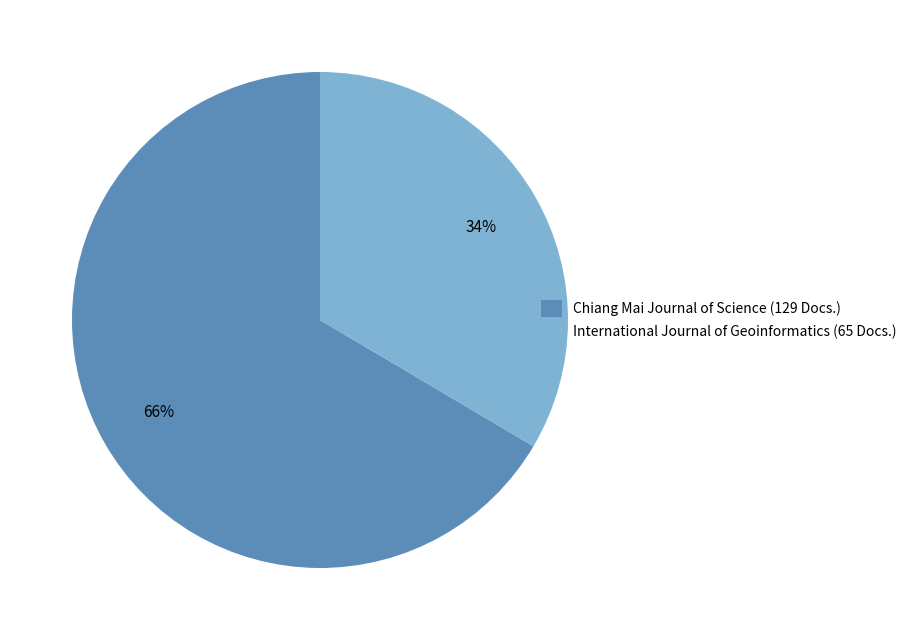

To the nearest percent, what portion does International Journal of Geoinformatics (65 Docs.) represent?

34%